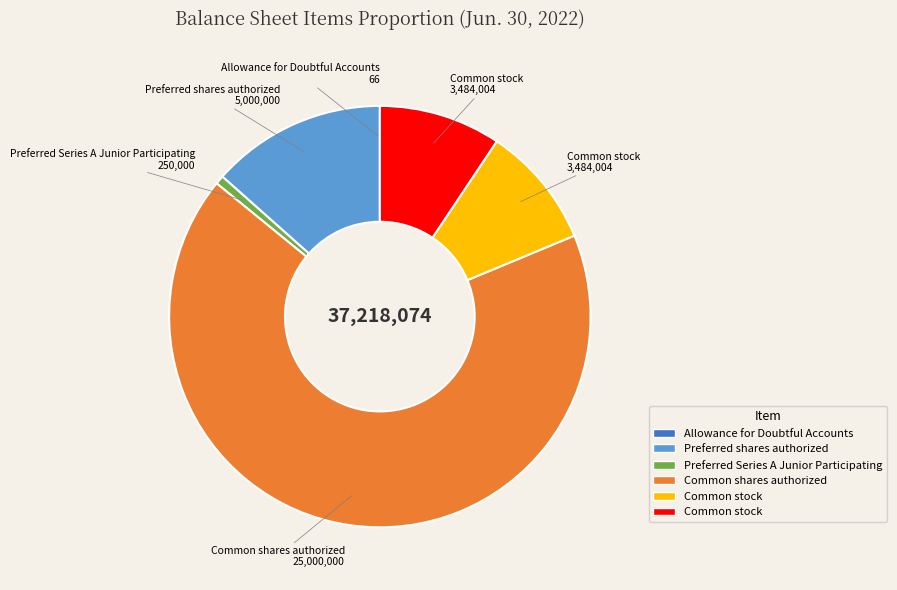

Is there a majority slice in this chart?

Yes